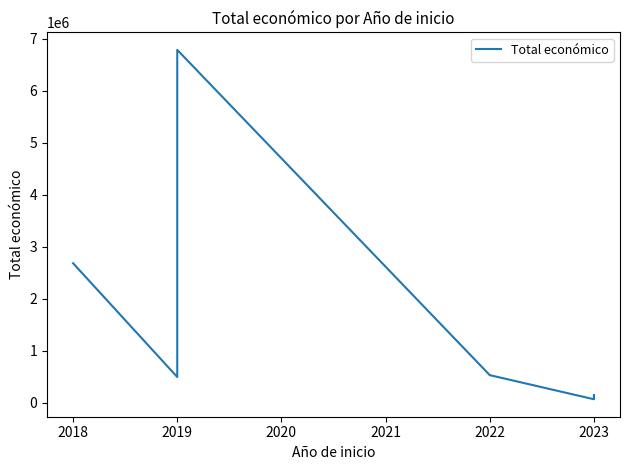

Reading left to right, transcribe all the data shown in this chart.

2685474	497232	6787075	533449	70000	150000